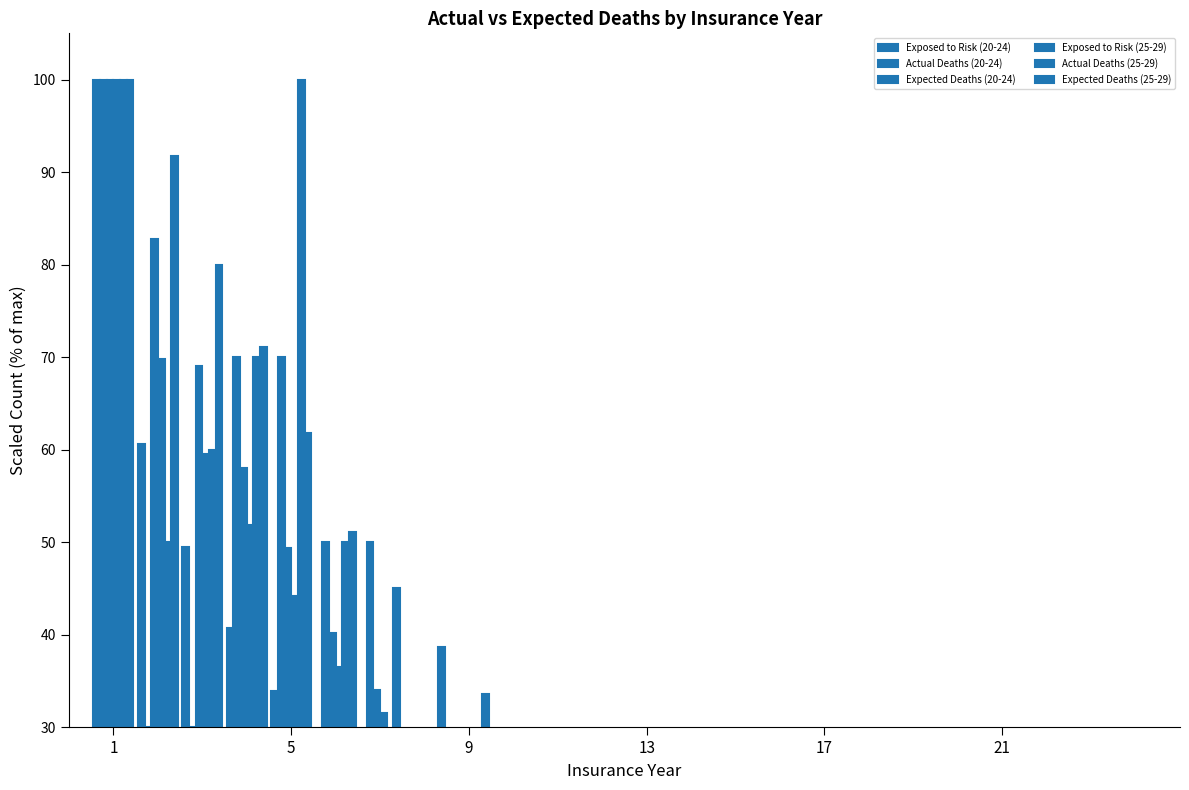

Count the Actual Deaths (20-24) values in the range 0 to 30.

19